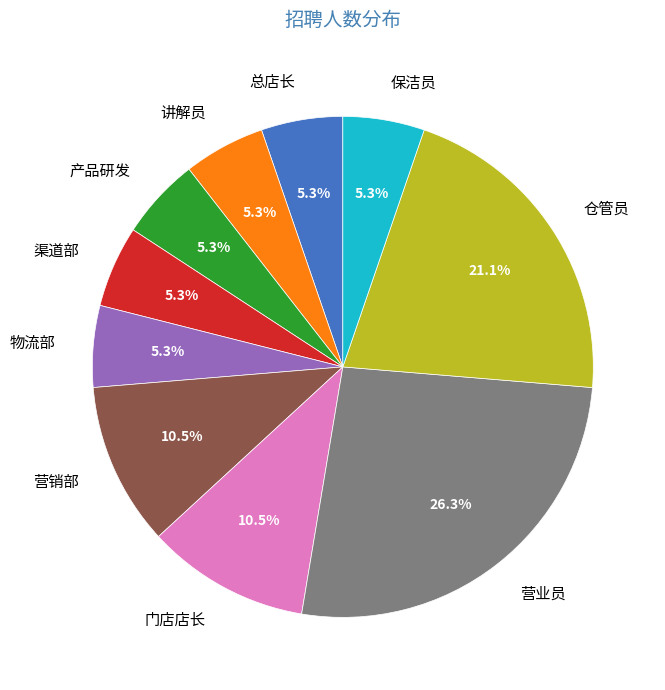

The 保洁员 slice represents 1% of the pie. True or false?

False